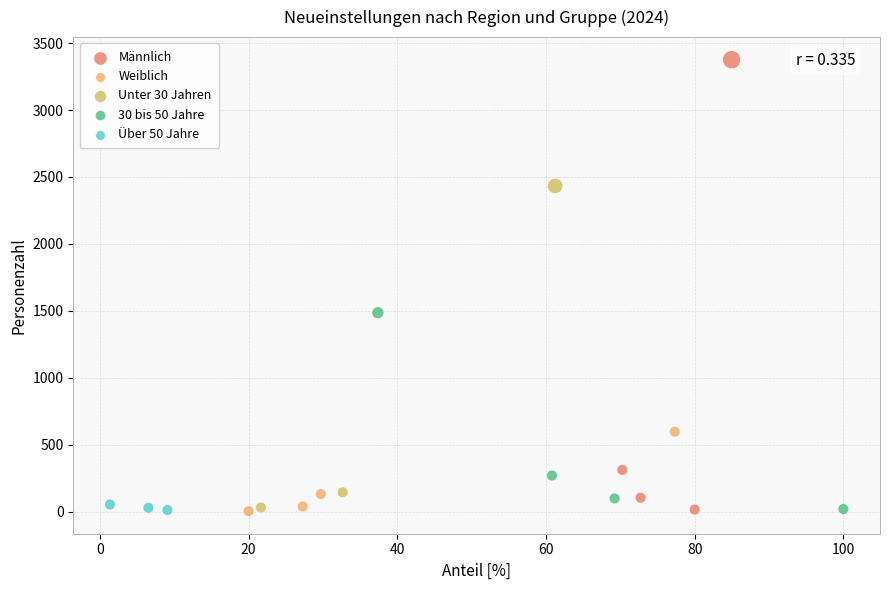

Which series reaches the maximum Y coordinate?

Männlich